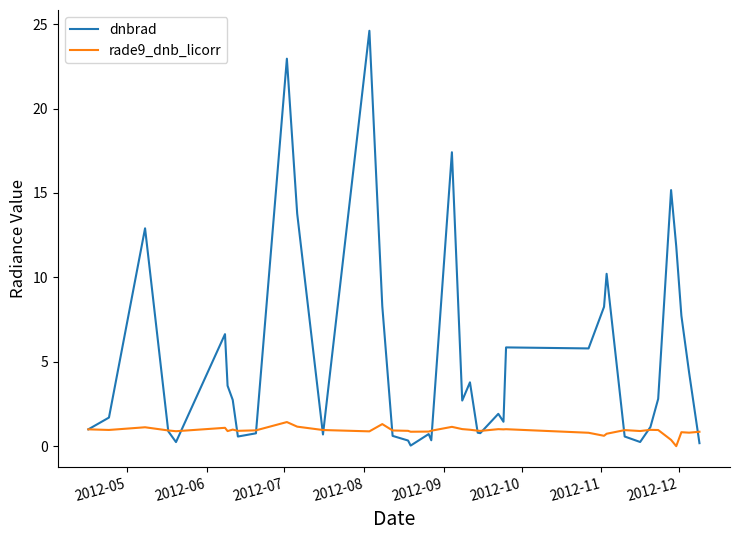

Rank the series by their average value, from highest to lowest.

dnbrad, rade9_dnb_licorr